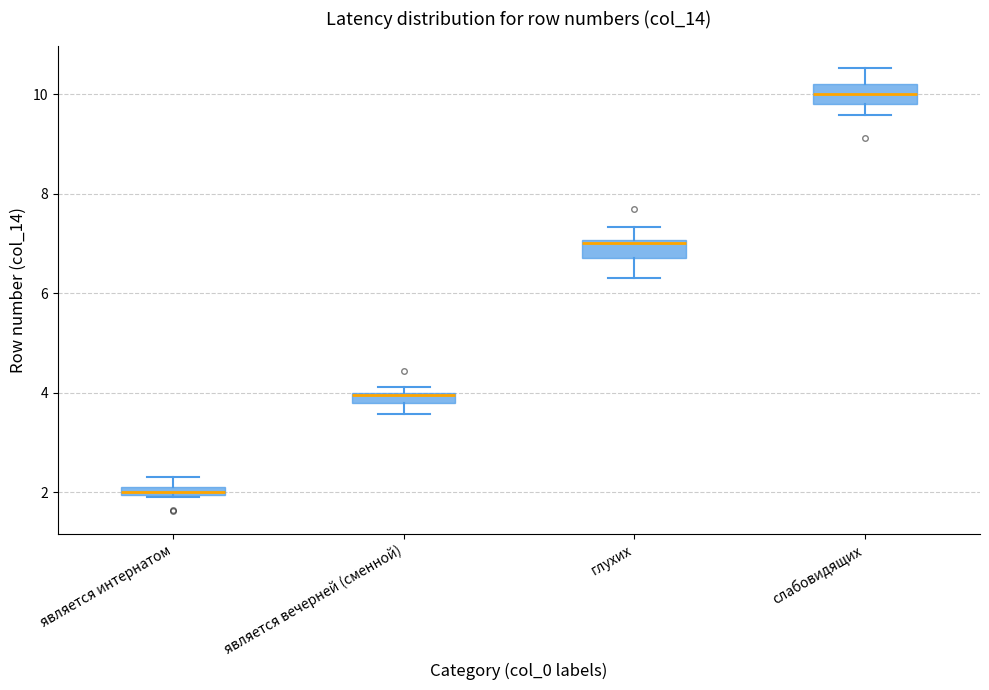

Where is the lower edge of the box for является вечерней (сменной) on the y-axis? The values are not printed on the chart, so give them approximately, as read against the axis.

3.8